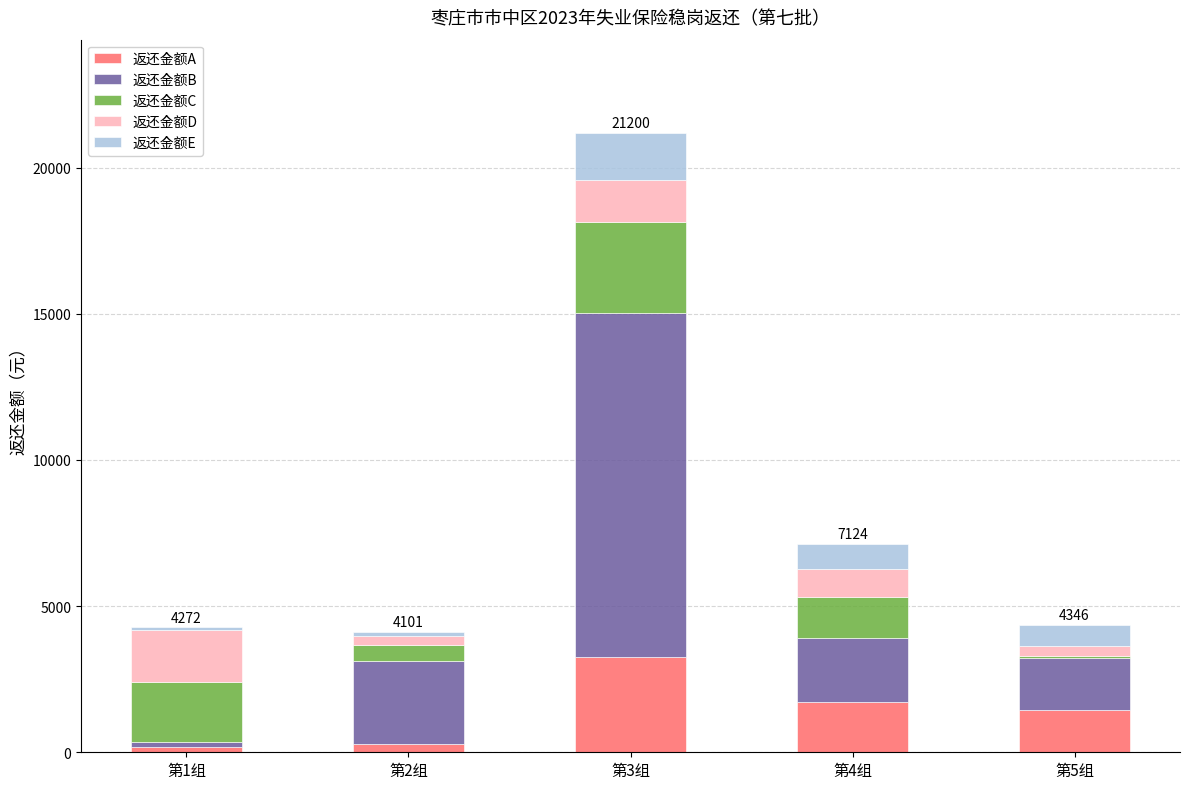

What is the total value across all series at 第3组?

21199.9